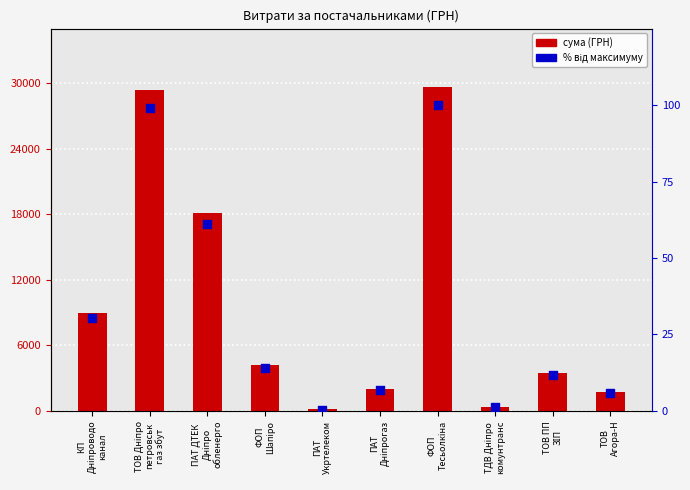

At which category is the sum across all series the highest?

ФОП
Тесьолкіна